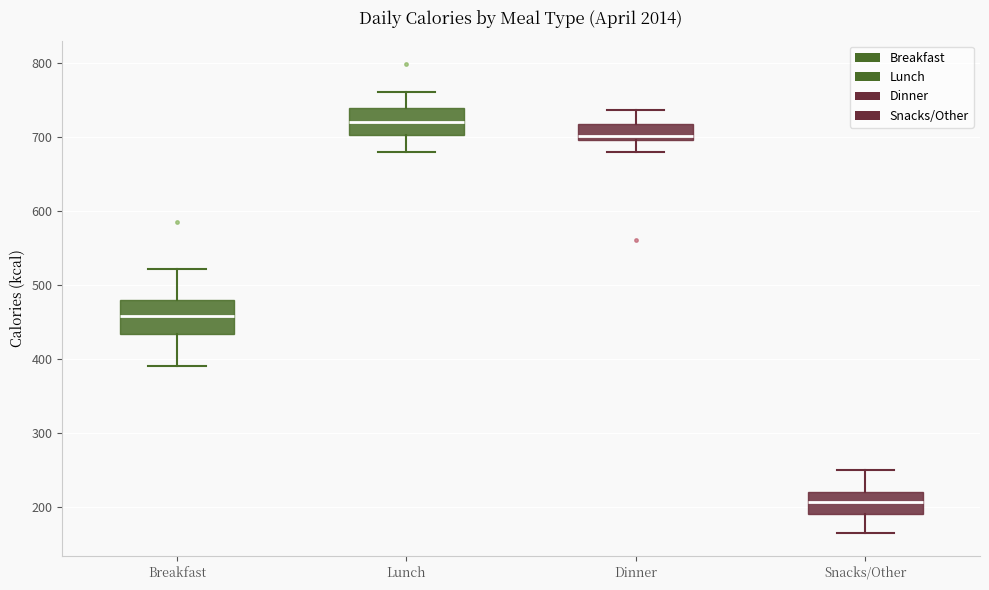

Reading left to right, transcribe this box plot: for each box, give where its median line is, the range the box spans, and where its two whiskers end, as read against the y-axis. The values are not printed on the chart, so give them approximately, as read against the axis.

Breakfast: median 460, box 430 to 480, whiskers 390 to 520
Lunch: median 720, box 700 to 740, whiskers 680 to 760
Dinner: median 700 (just above the box's lower edge), box 700 to 720, whiskers 680 to 740
Snacks/Other: median 210, box 190 to 220, whiskers 170 to 250